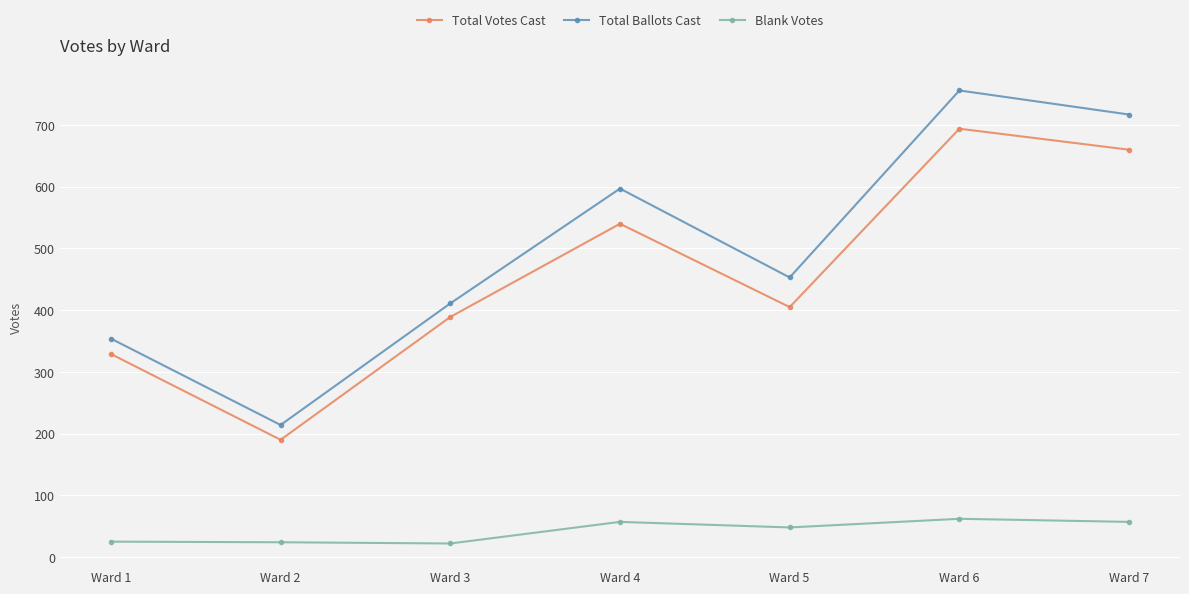

What is the average value of the Blank Votes series?

42